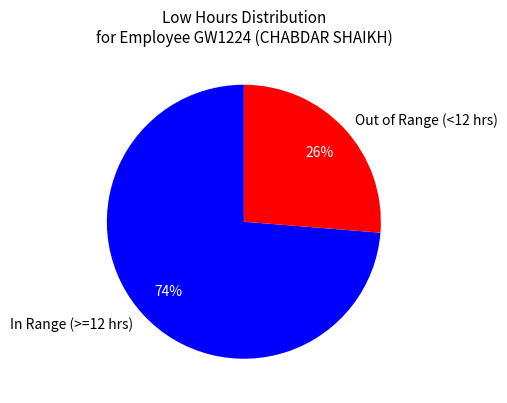

What is the majority slice?

In Range (>=12 hrs)